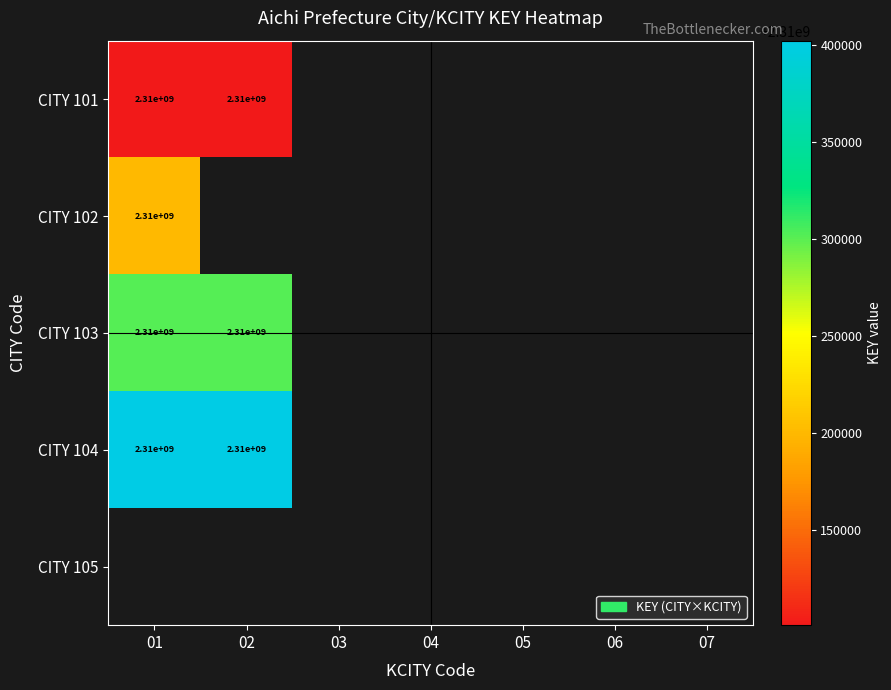

Which category has the lowest value across all series?

01